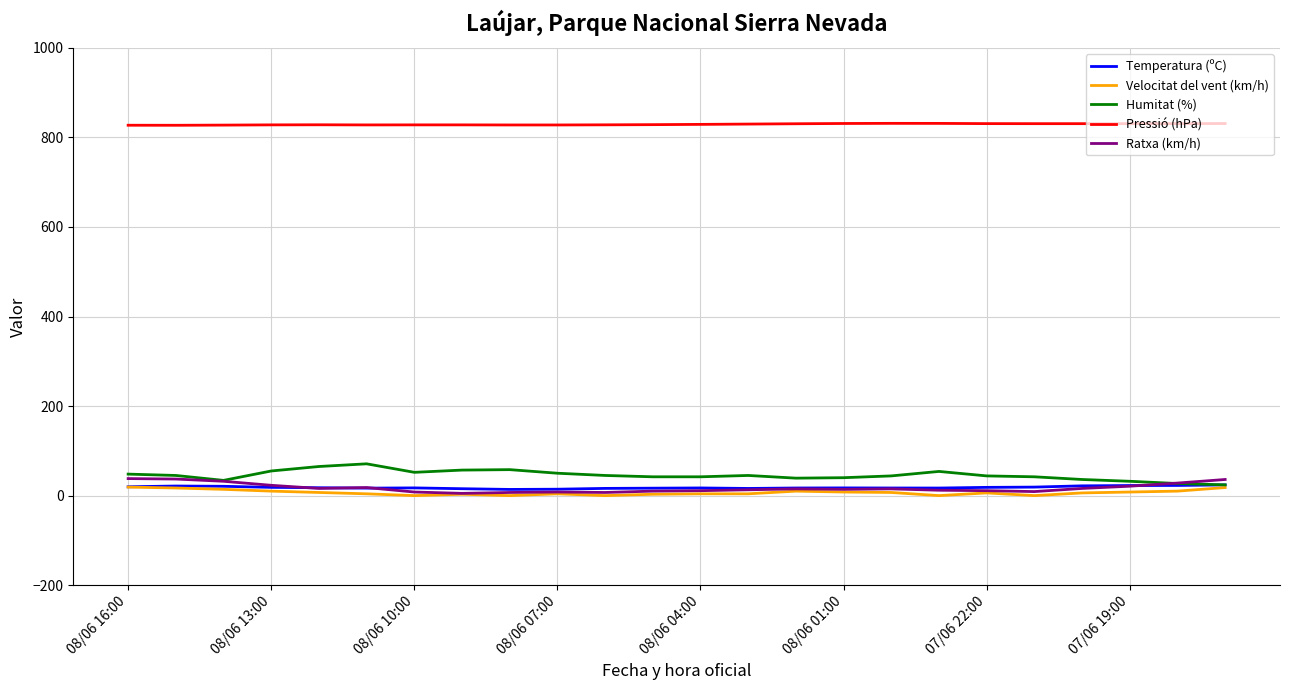

True or false: Velocitat del vent (km/h) has more than 1 interior local peaks.

True